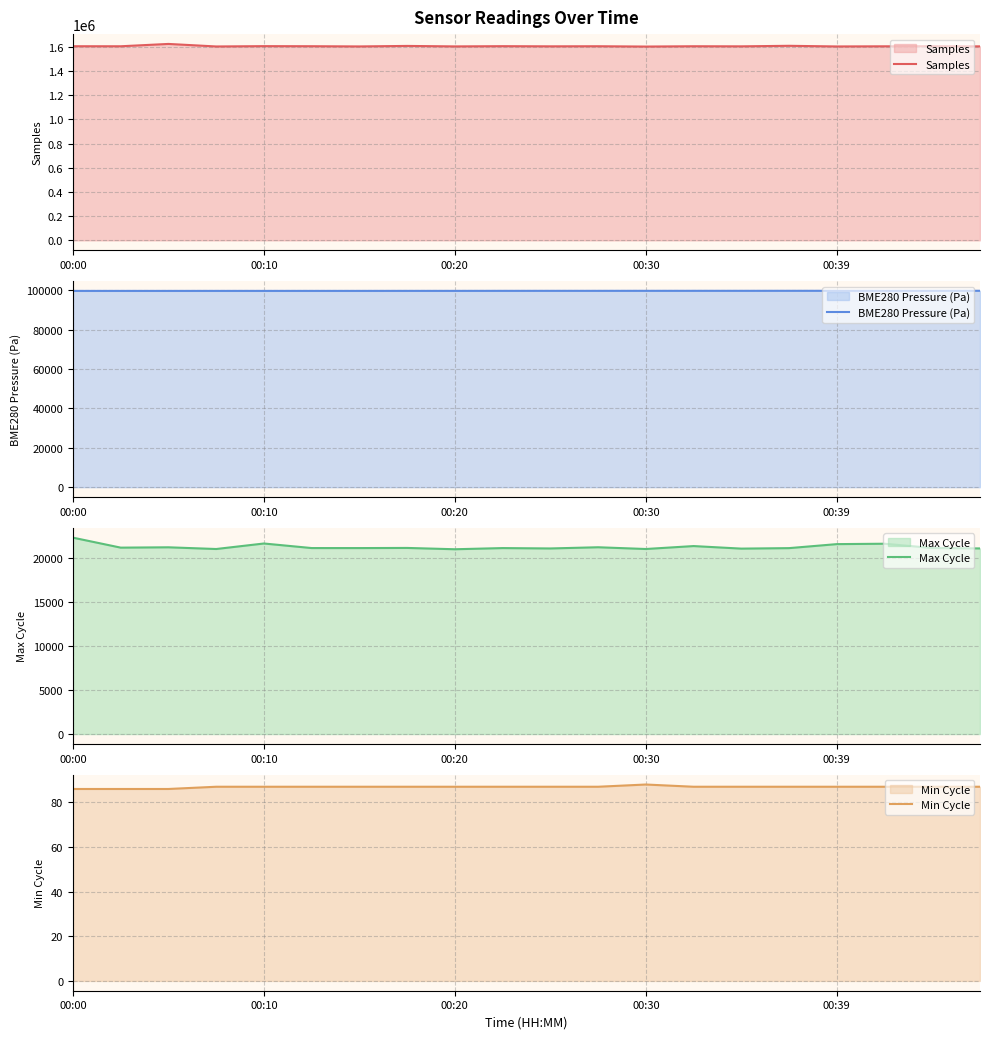

Which series has the largest total across all categories?

Samples